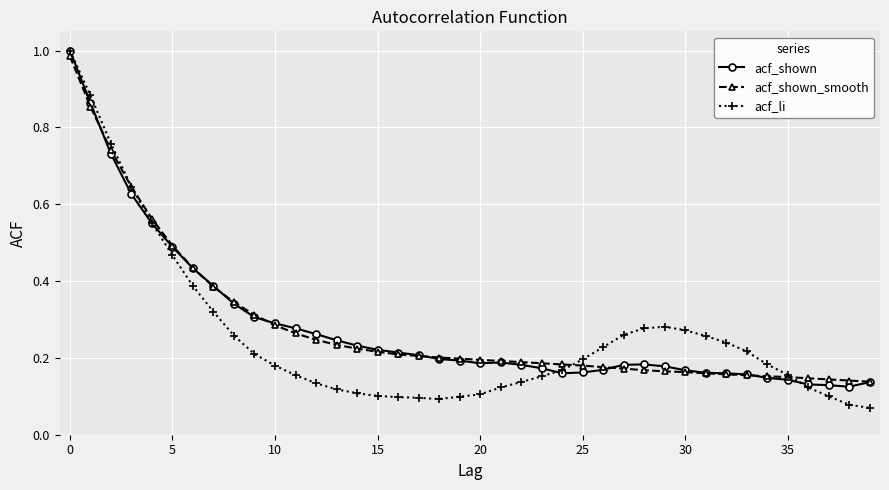

At how many categories does at least one series exceed 0?

40